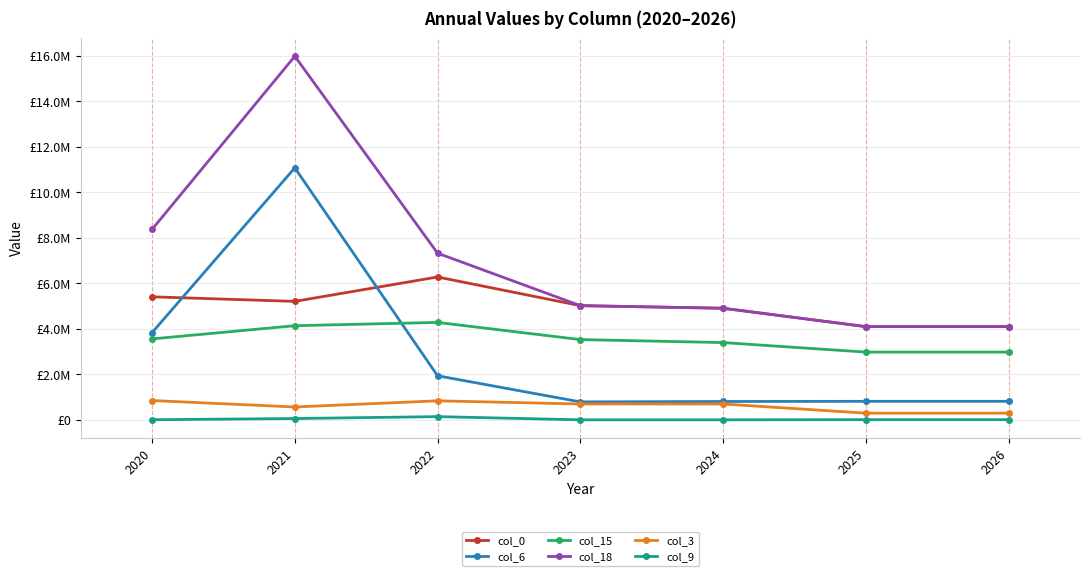

Is this an area chart (filled region under the line)?

No